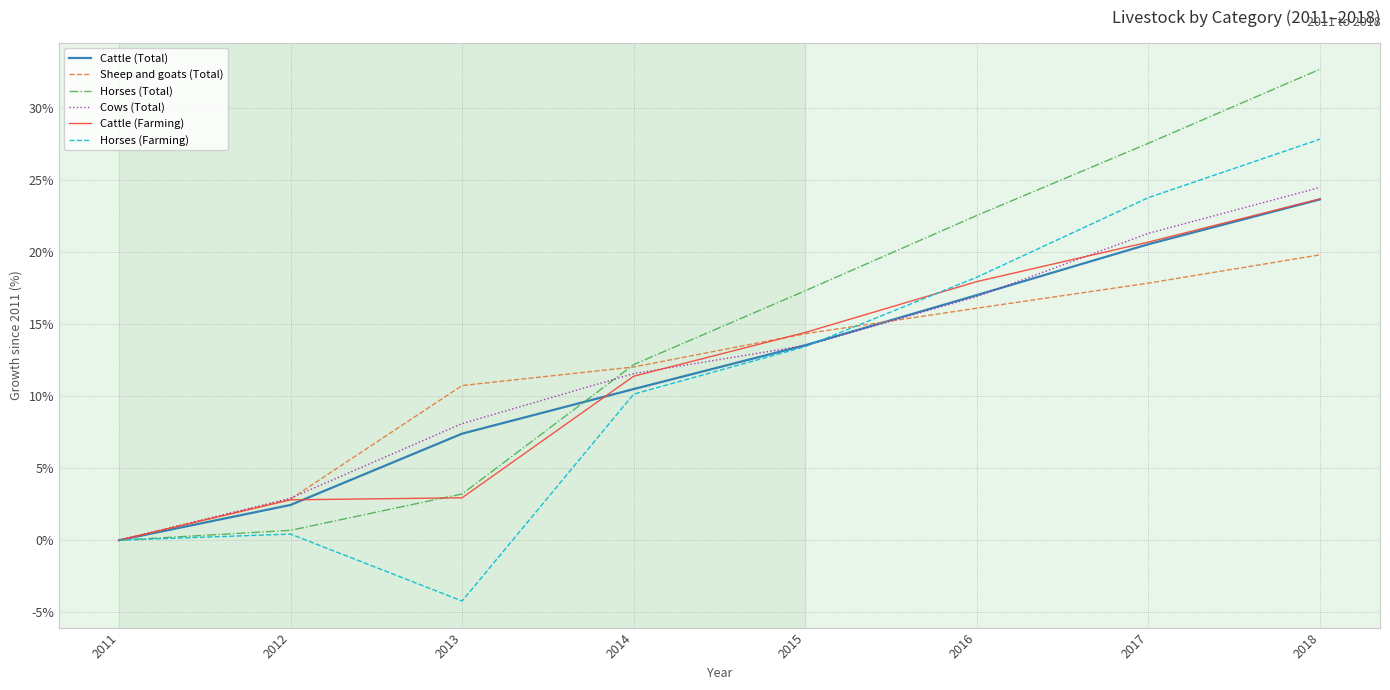

Rank the categories by Cattle (Total) value from lowest to highest.

2011, 2012, 2013, 2014, 2015, 2016, 2017, 2018